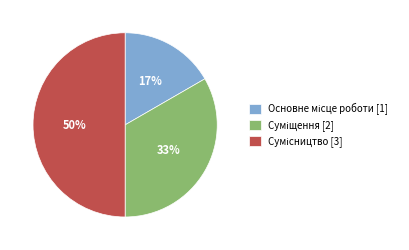

To the nearest percent, what is the average slice percentage?

33%